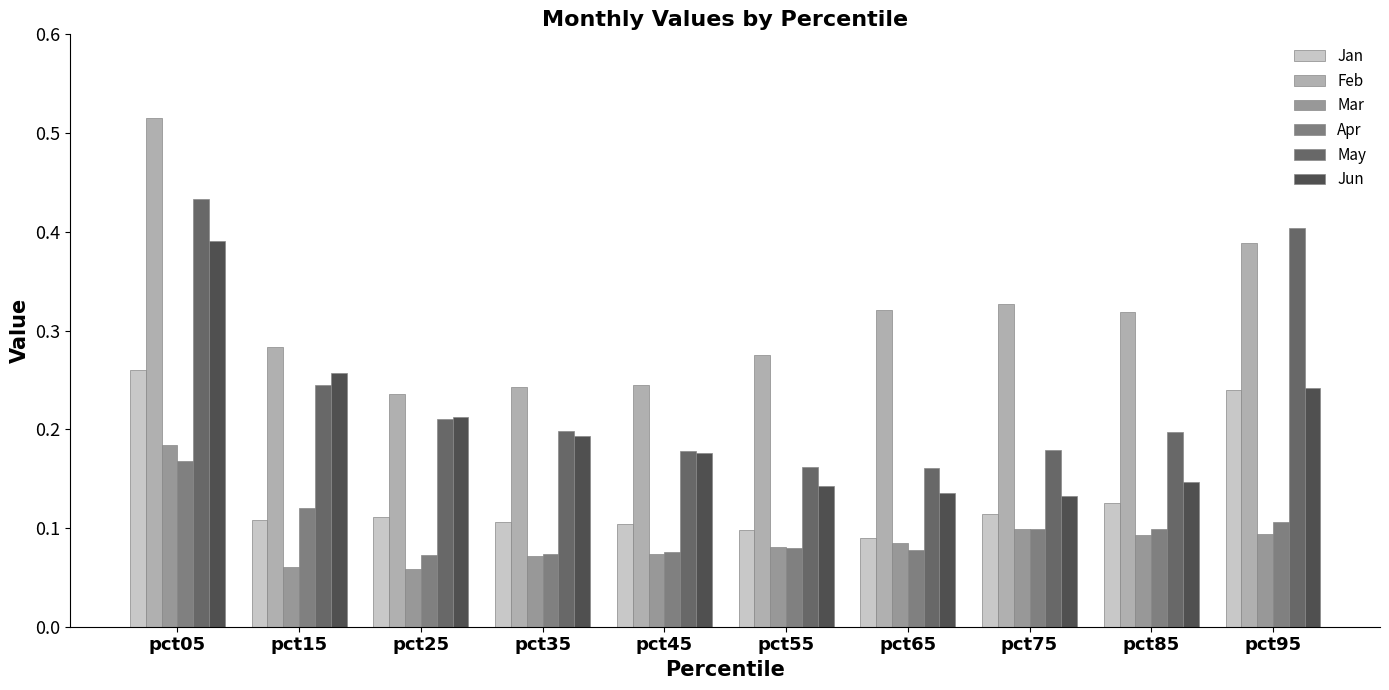

Which label corresponds to the largest value in the chart?

pct05